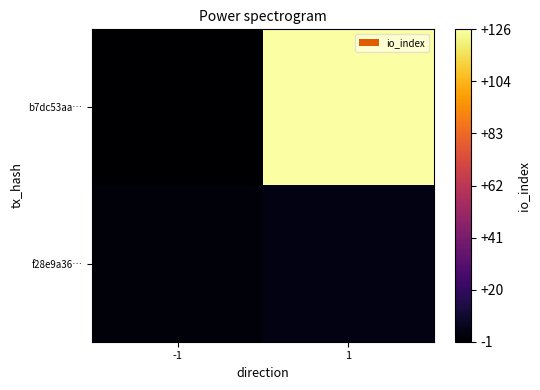

Reading right to left, what are all the values shown in this chart?

b7dc53aa…: 1=126	-1=-1
f28e9a36…: 1=3	-1=1